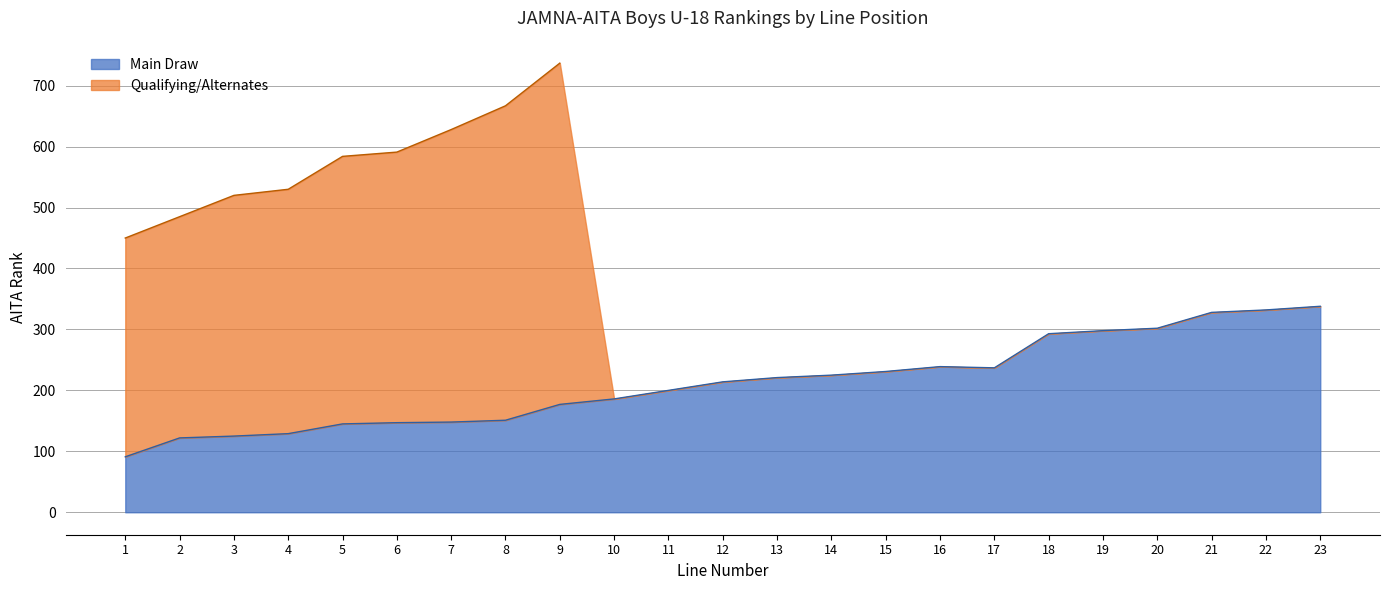

Approximately how many times larger is the value at 17 compared to 15?

1.0